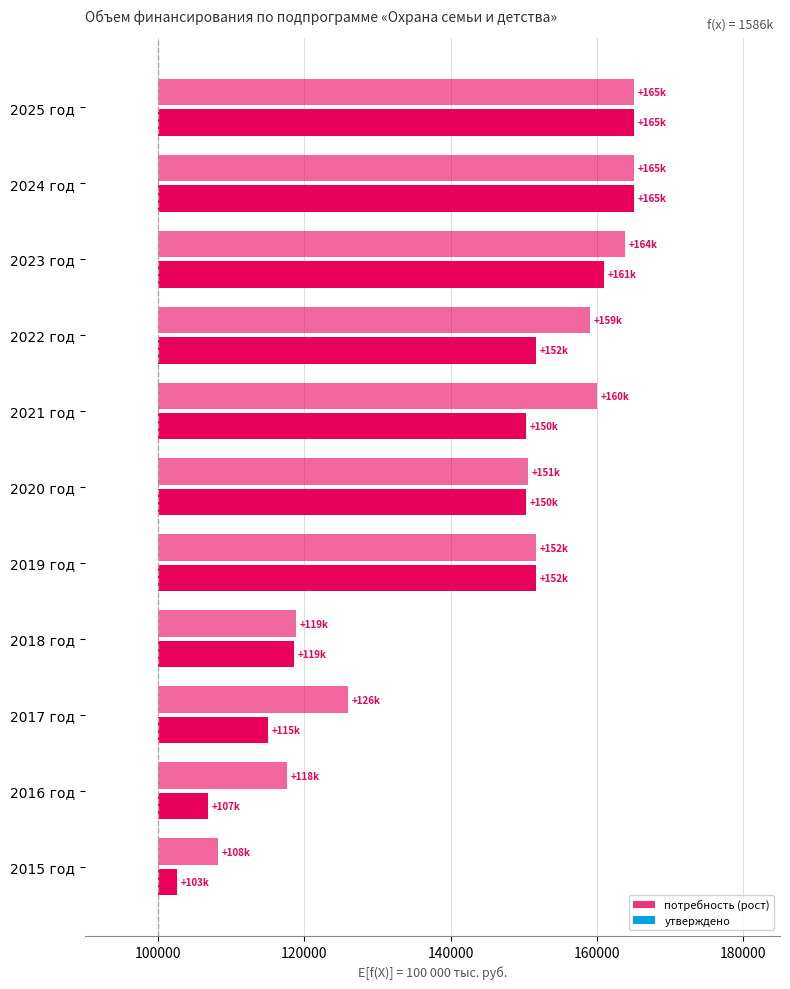

Which series has the largest range (max minus min)?

утверждено